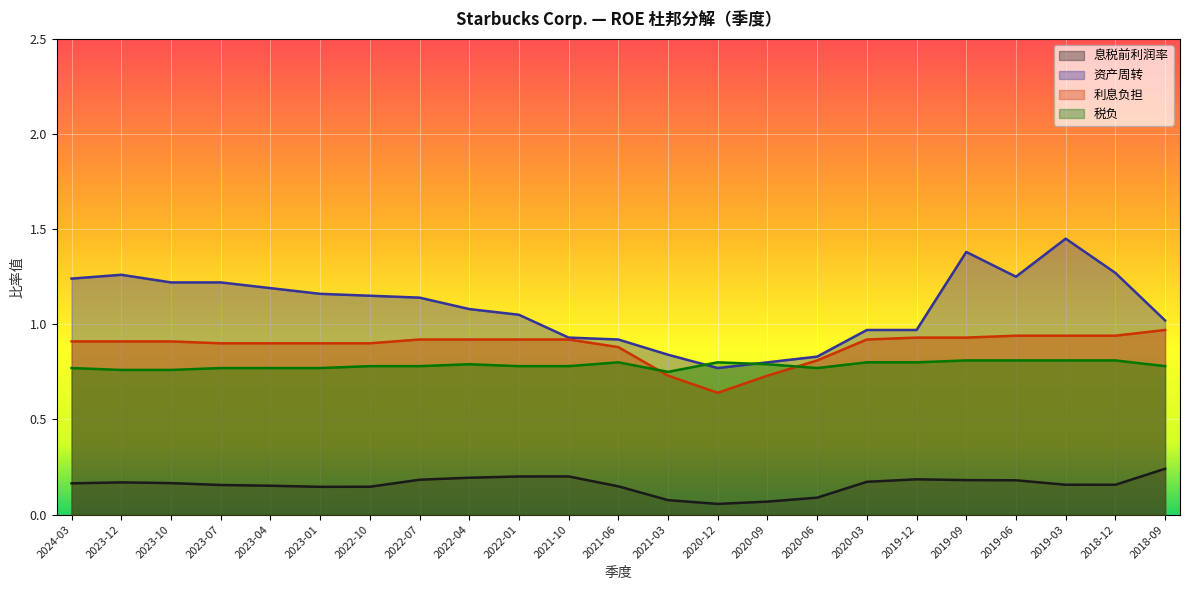

Is it true that 资产周转 equals 0.6 at 2019-09?

False